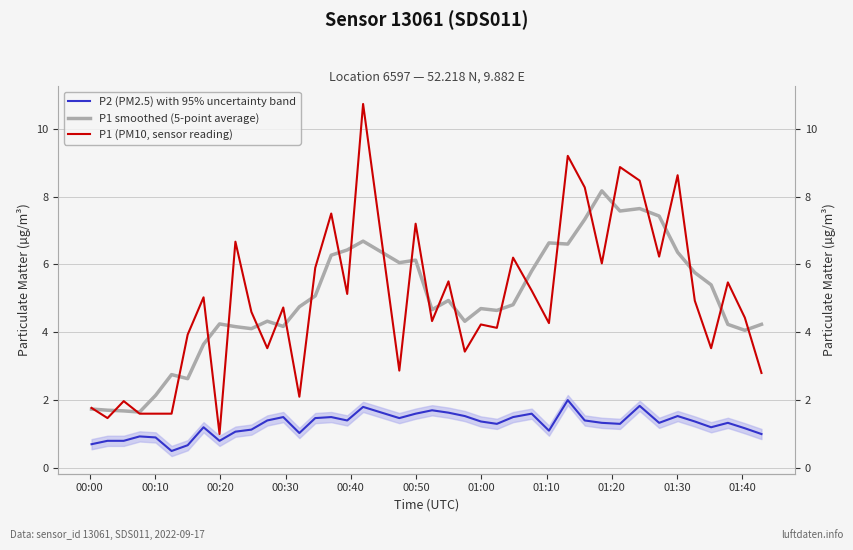

What is the value of the P1 smoothed (5-point average) point at the 29th from the left?

6.6